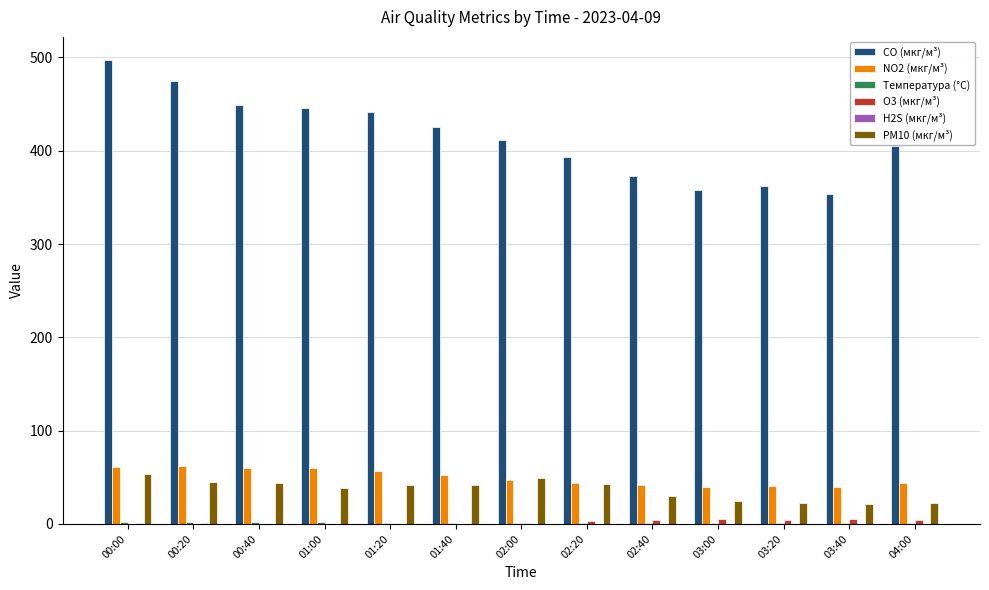

Between 00:20 and 04:00, which series saw the biggest shift?

CO (мкг/м³)